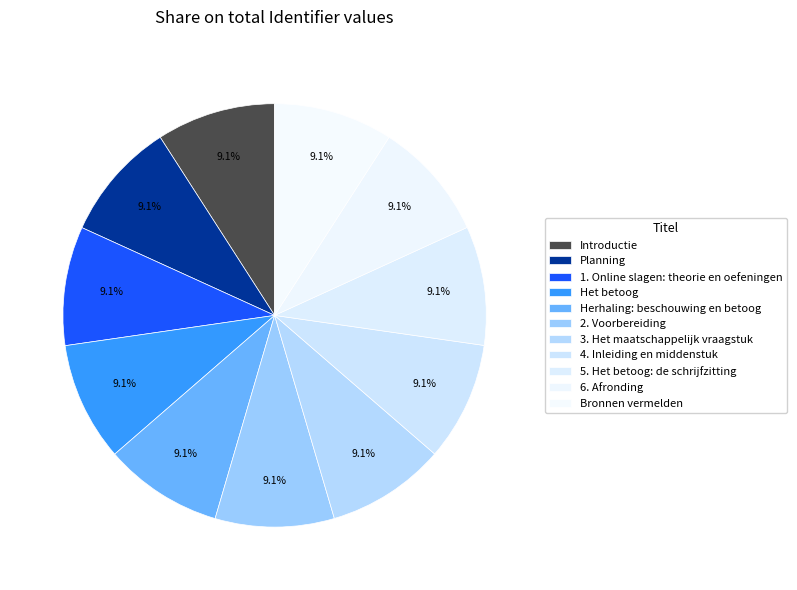

Count the number of slices in the pie.

11